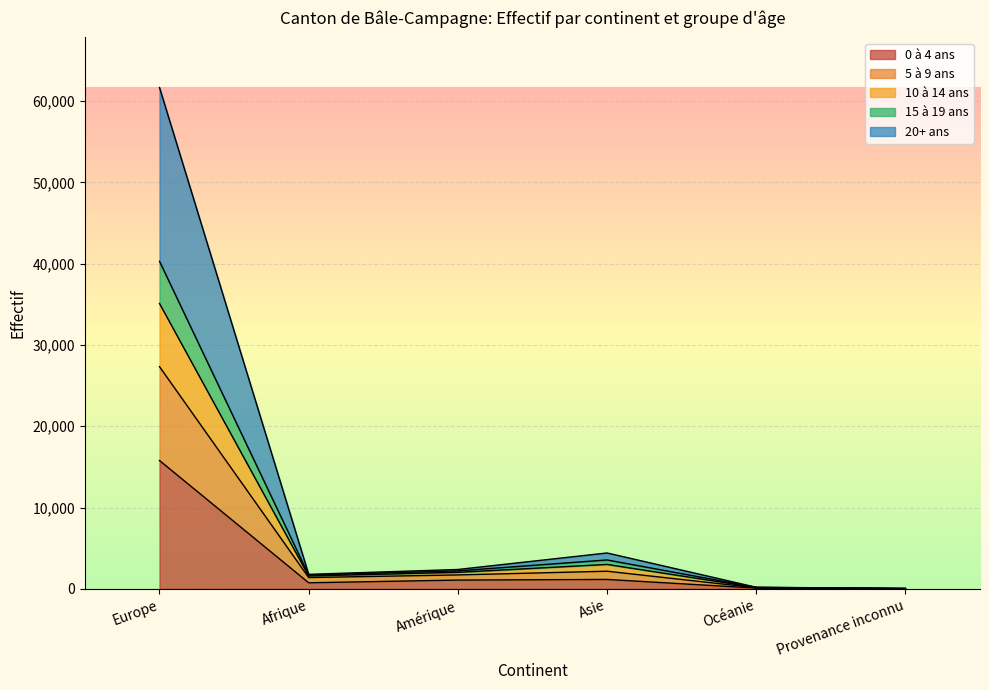

At which category is the sum across all series the highest?

Europe